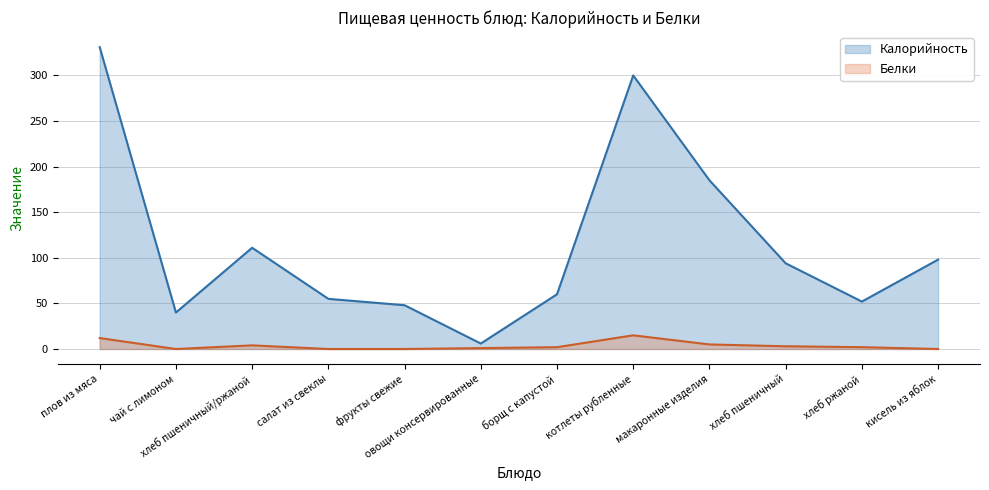

What is the label of the 10th point from the left?

хлеб пшеничный